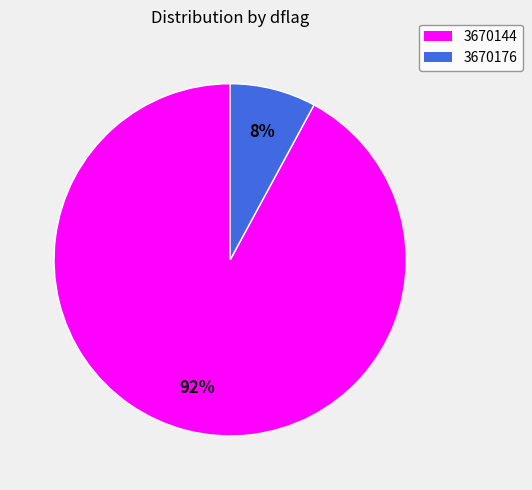

To the nearest percent, what is the difference between the largest and smallest slice percentages?

84%